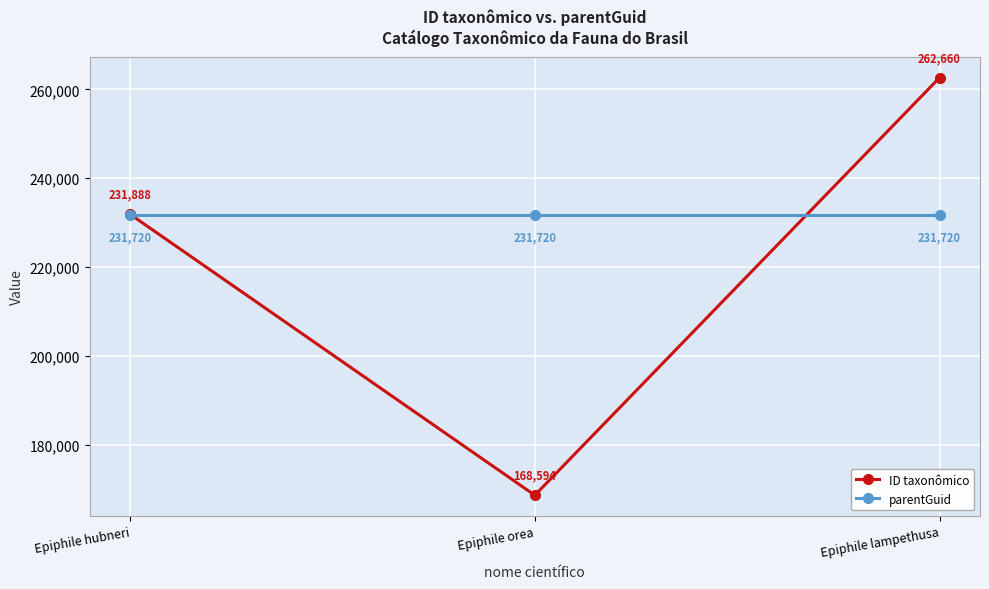

How many ID taxonômico values are between 168594 and 262660?

3